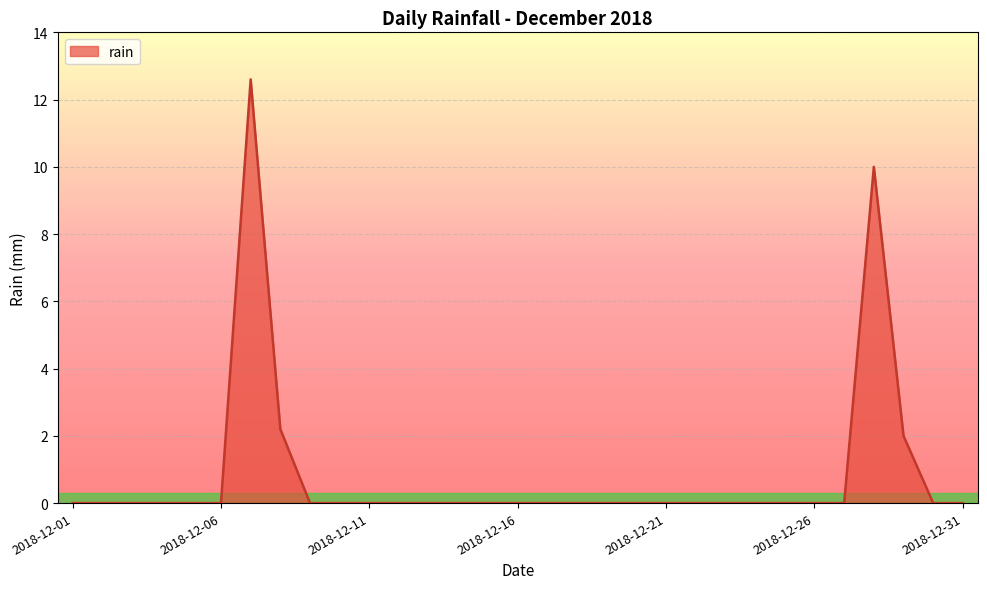

What is the maximum value shown in the chart?

12.6